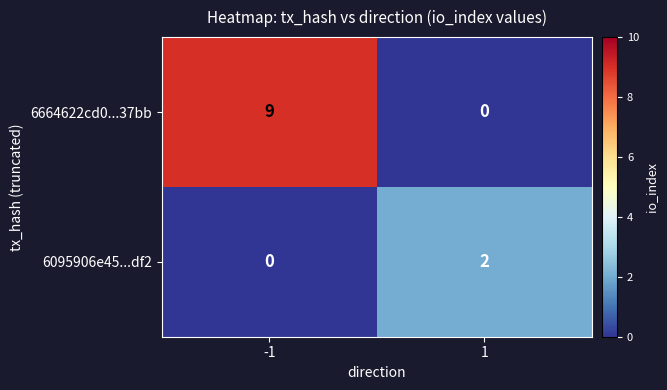

Which series changed the most between -1 and 1?

6664622cd0...37bb